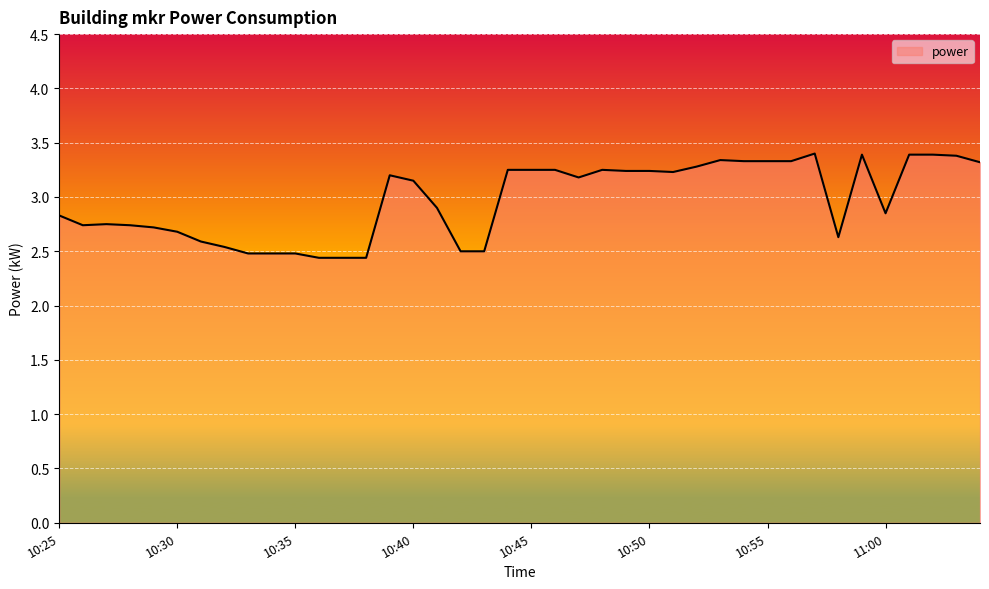

What is the difference between the maximum and minimum values?

1.0